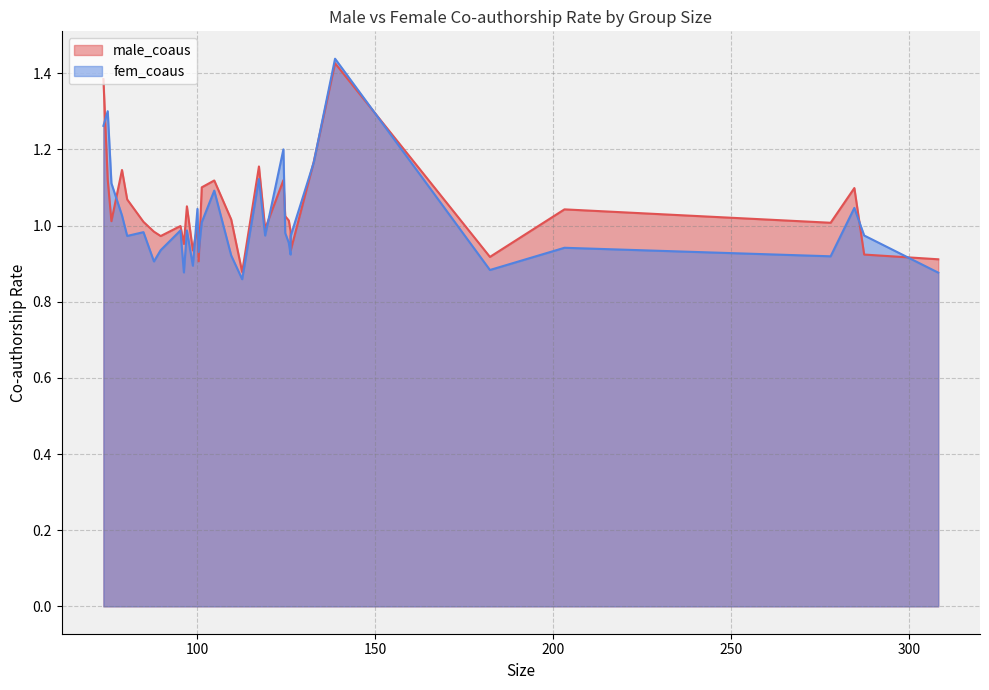

Which series has the widest spread of values?

fem_coaus